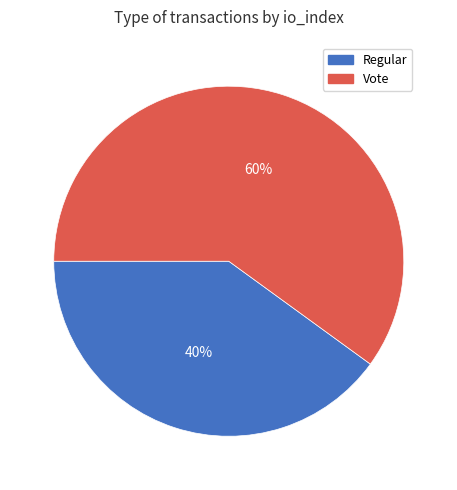

How many slices are in this pie chart?

2